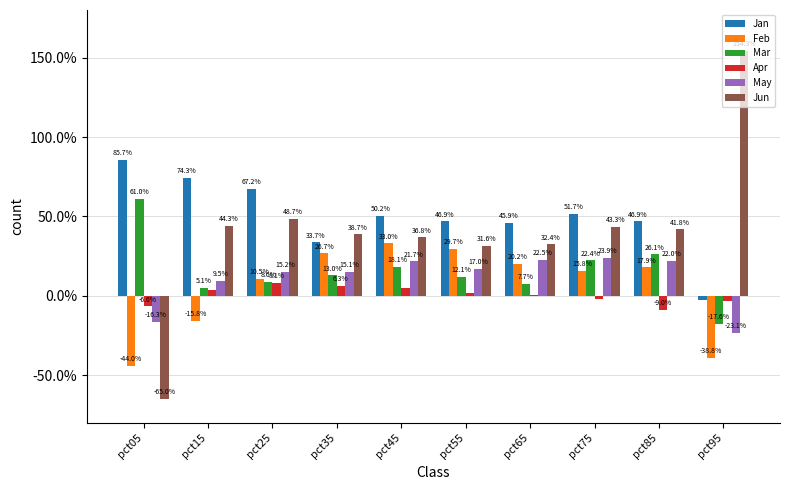

Read the Jan value at pct55.

0.5